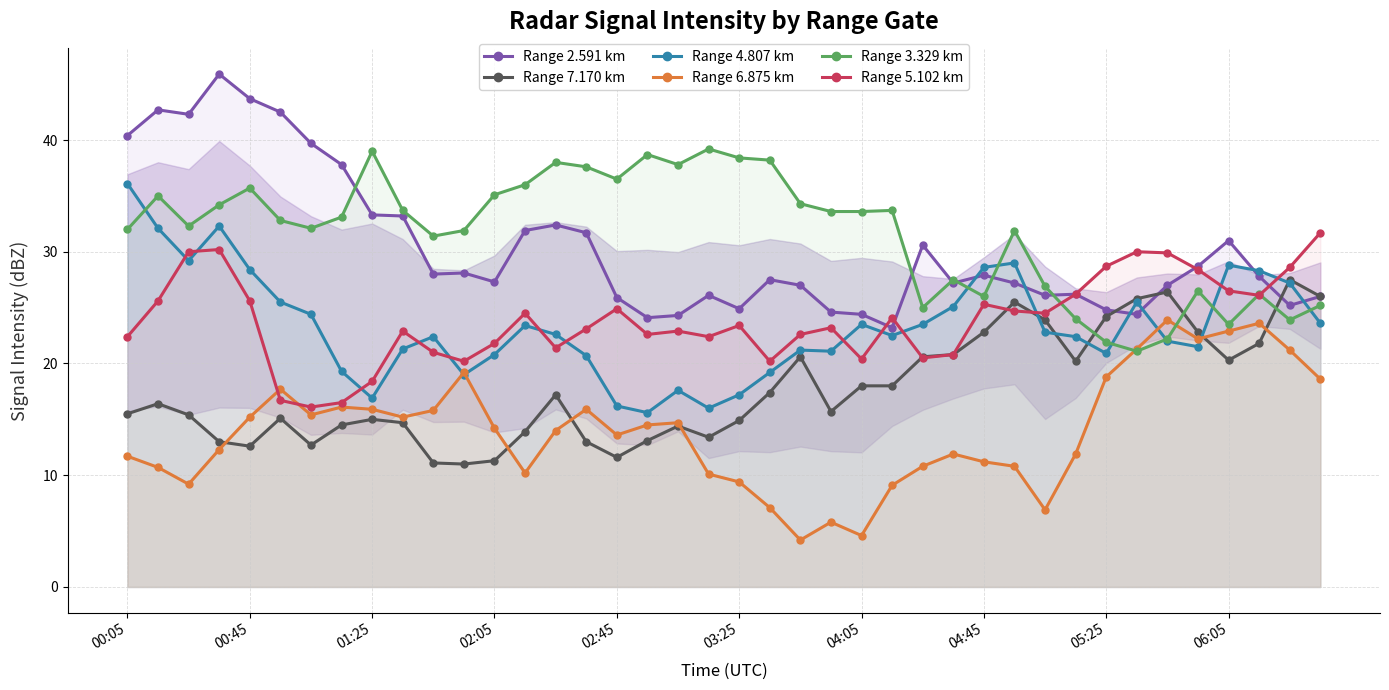

How many lines are shown in the chart?

6